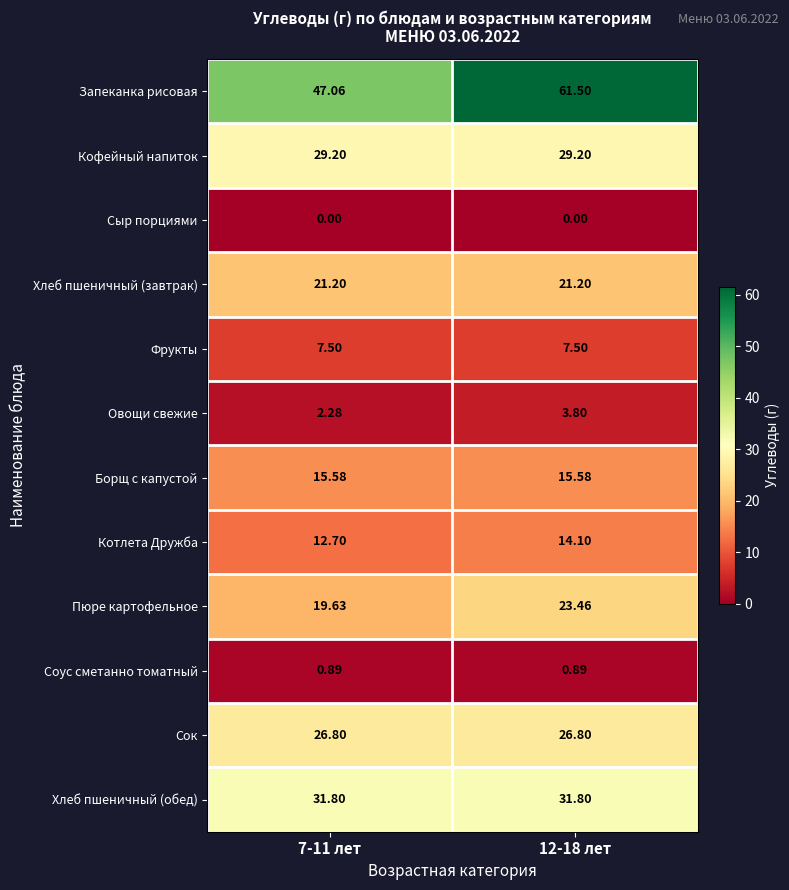

Which series has the largest total across all categories?

Запеканка рисовая